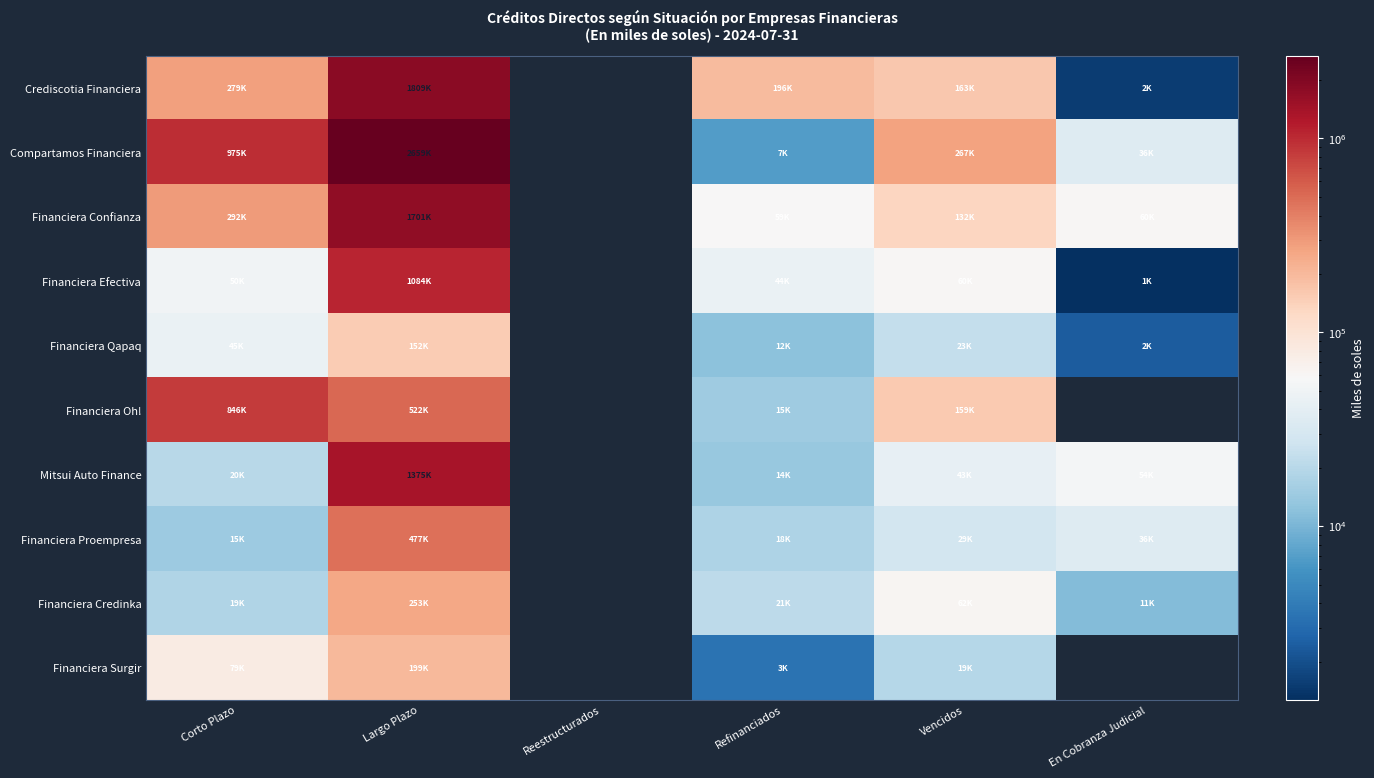

Which series has the largest total across all categories?

Compartamos Financiera